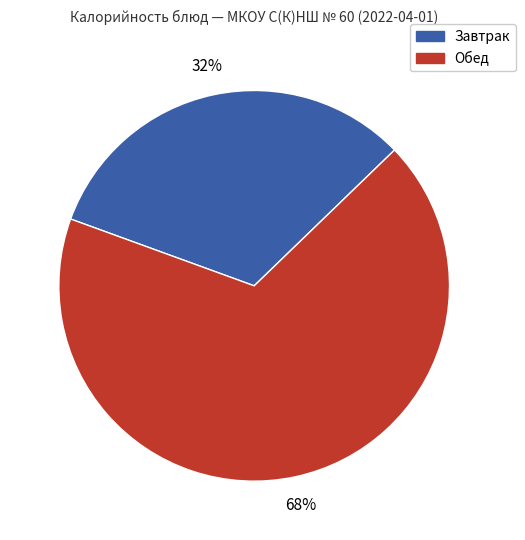

To the nearest percent, what is the average slice percentage?

50%